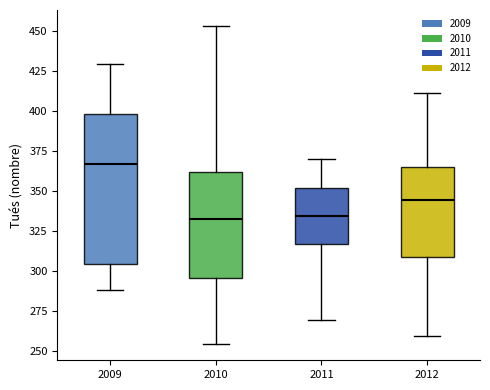

Reading left to right, read every box against the y-axis: the position of its median line, the range the box covers, and the ends of its whiskers. The values are not printed on the chart, so give them approximately, as read against the axis.

2009: median 365, box 305 to 400, whiskers 290 to 430
2010: median 335, box 295 to 360, whiskers 255 to 455
2011: median 335, box 315 to 350, whiskers 270 to 370
2012: median 345, box 310 to 365, whiskers 260 to 410